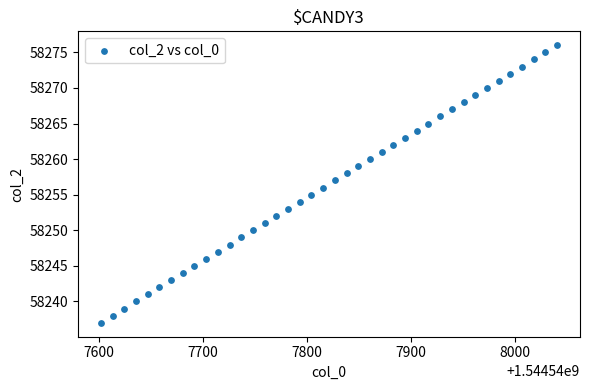

What is the range of Y values (max minus min)?

39